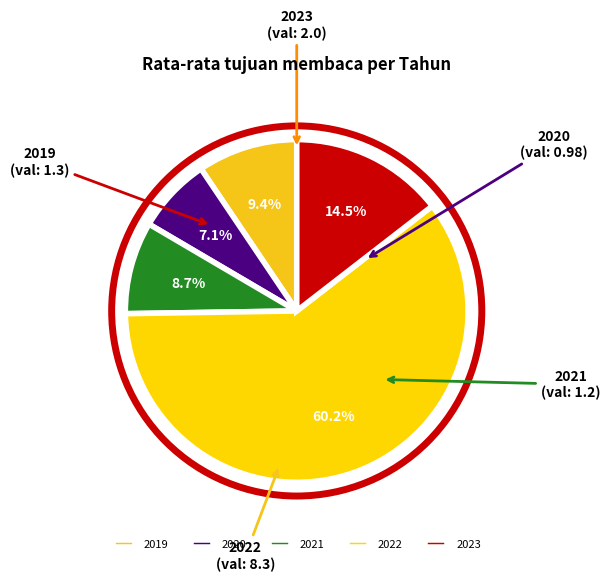

Which slice is the smallest?

2020